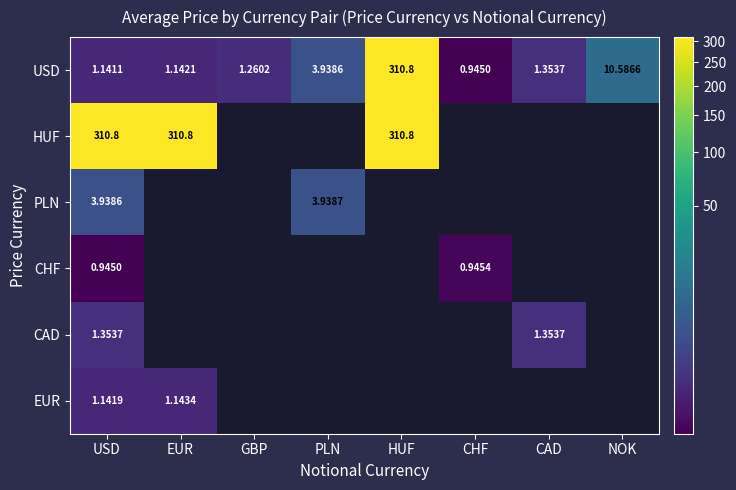

List the labels in order of USD value, smallest first.

CHF, USD, EUR, GBP, CAD, PLN, NOK, HUF